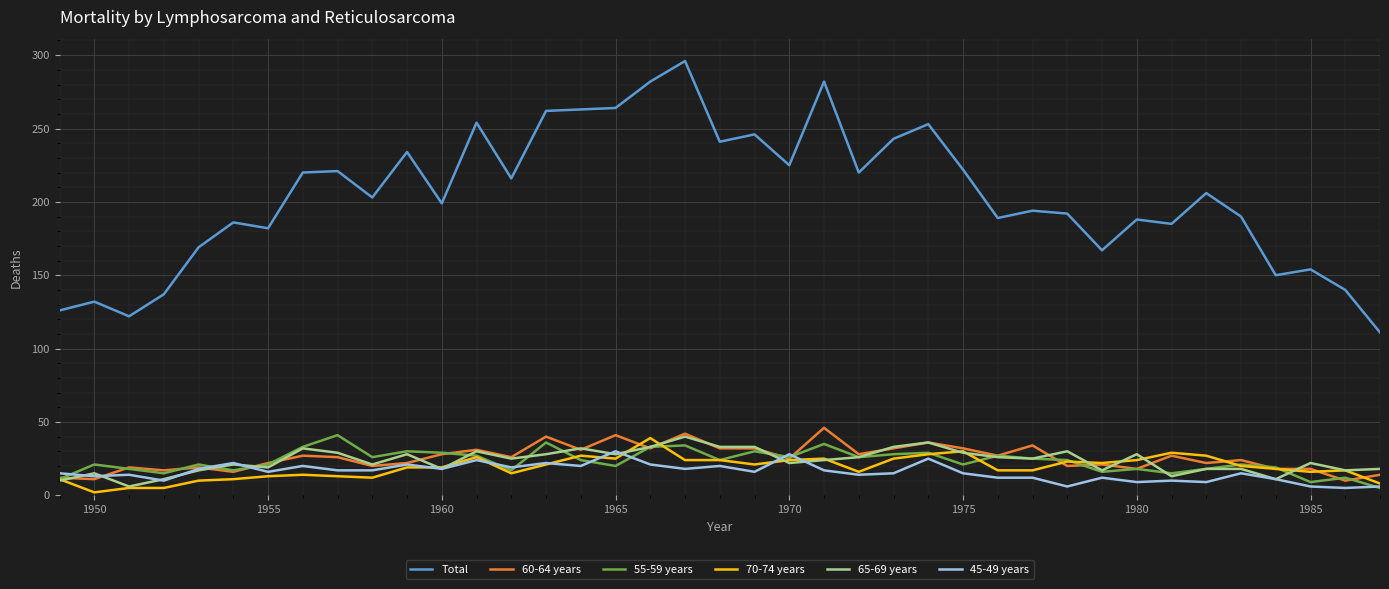

Which series has the largest total across all categories?

Total